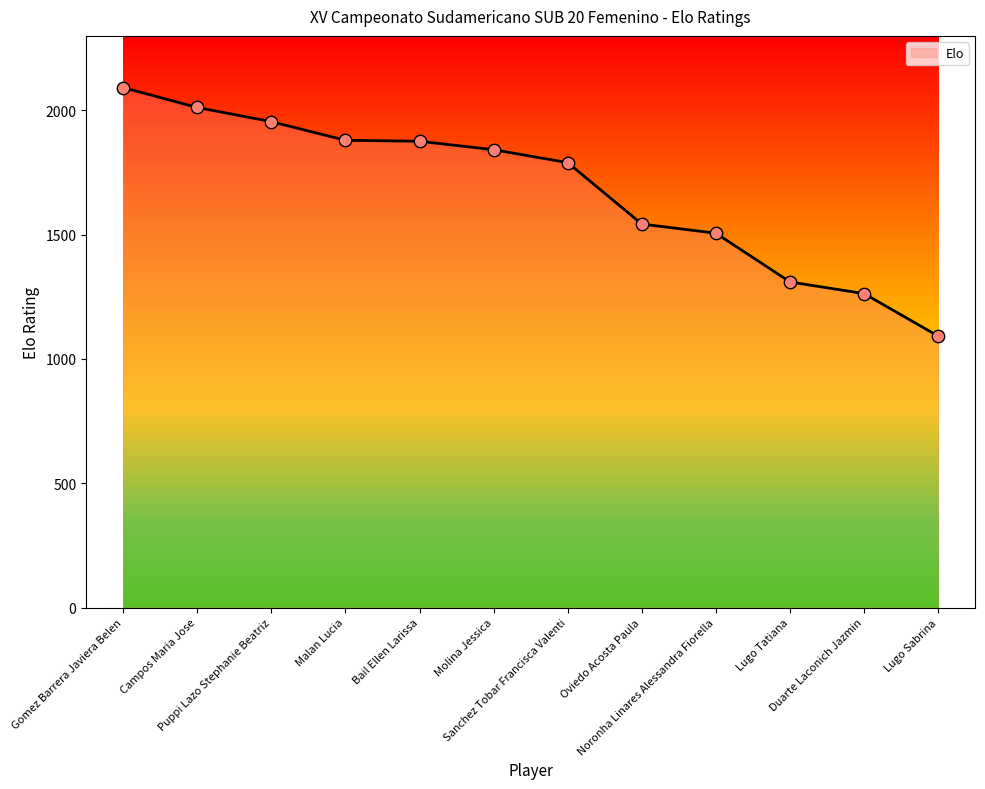

What is the ratio of the value at Oviedo Acosta Paula to the value at Sanchez Tobar Francisca Valenti?

0.9